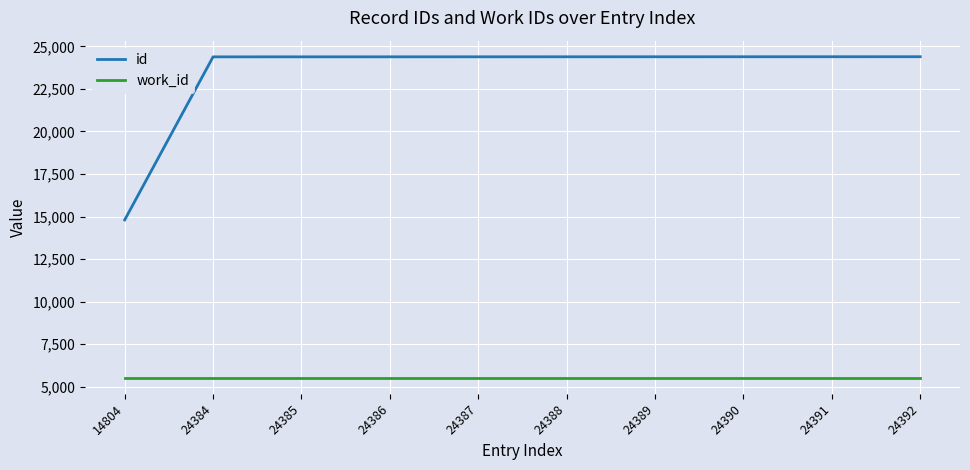

Rank the series by their maximum value, from highest to lowest.

id, work_id